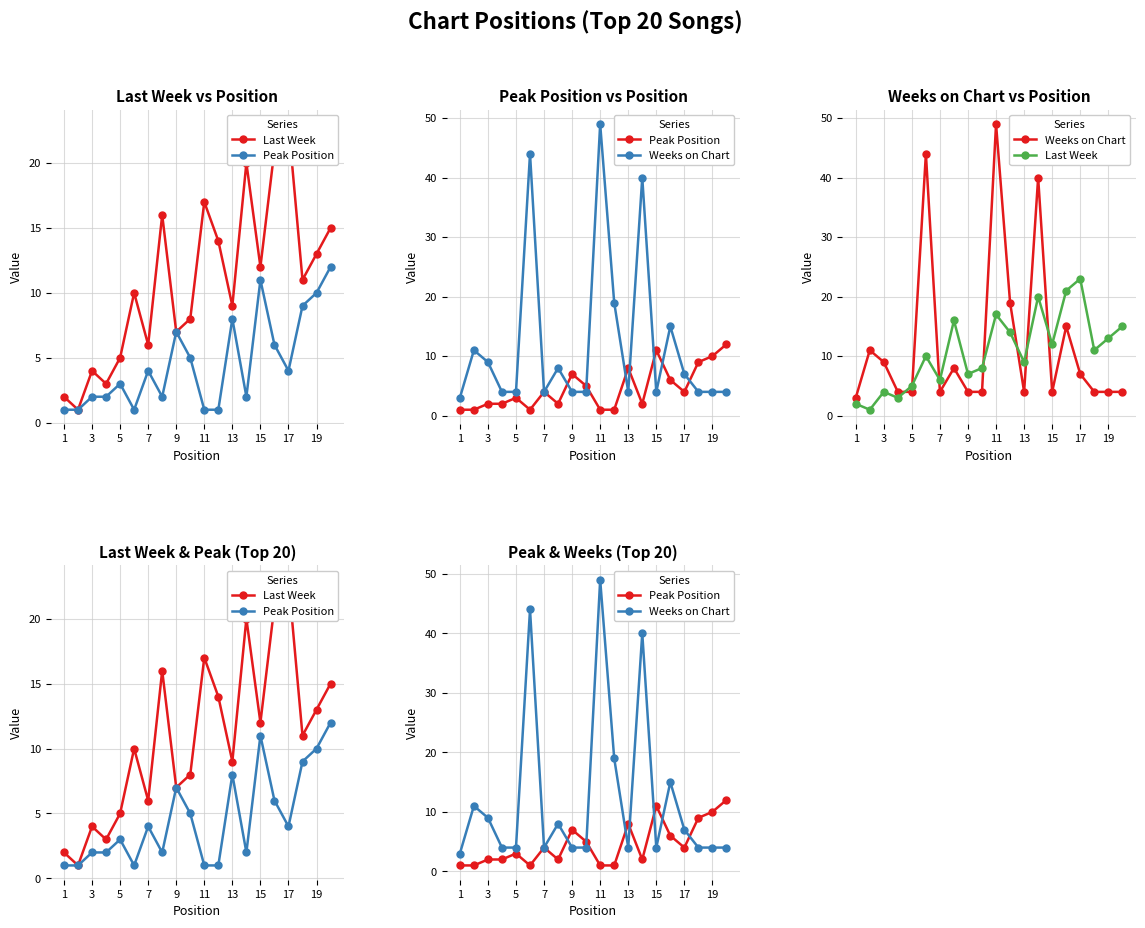

Rank the series by their maximum value, from lowest to highest.

Peak Position, Last Week, Weeks on Chart